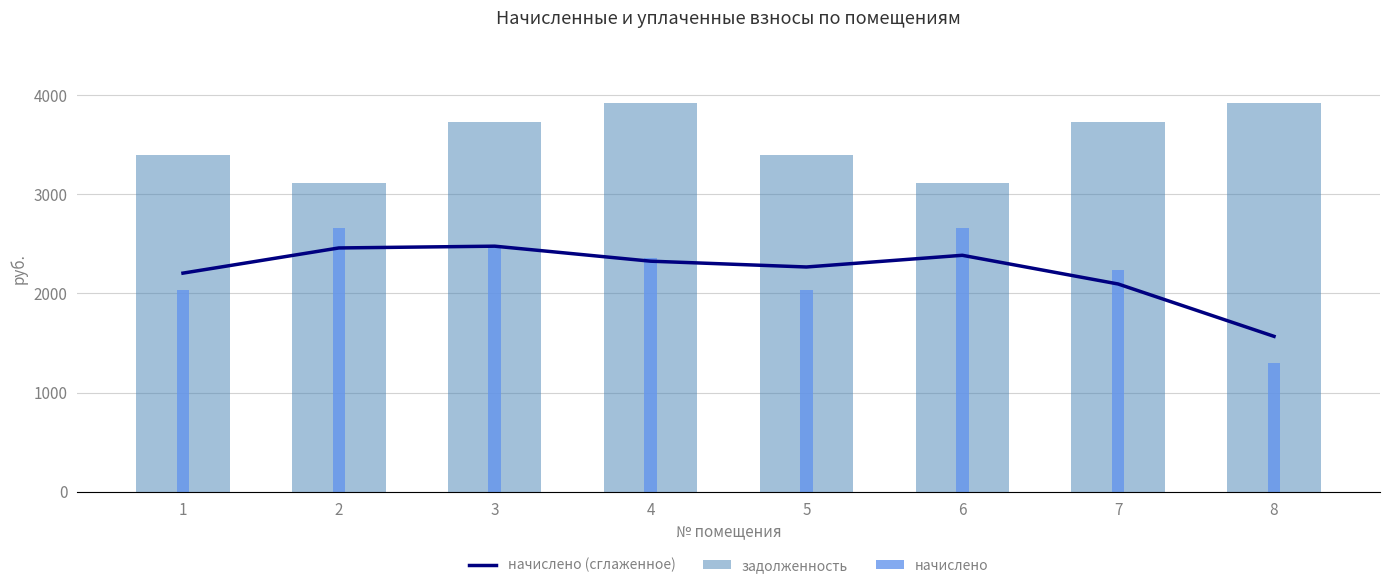

At which category is the sum across all series the highest?

3